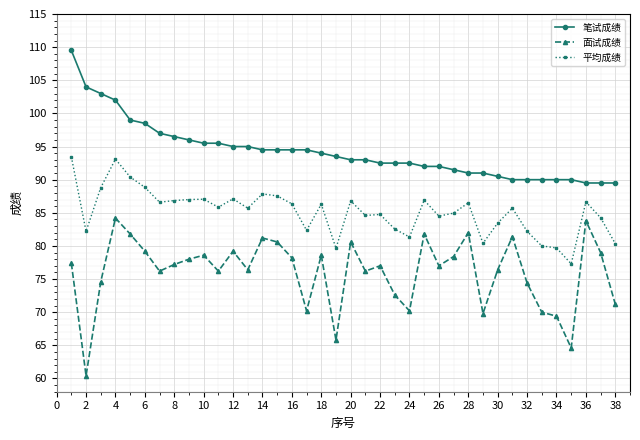

What is the greatest value displayed?

109.5